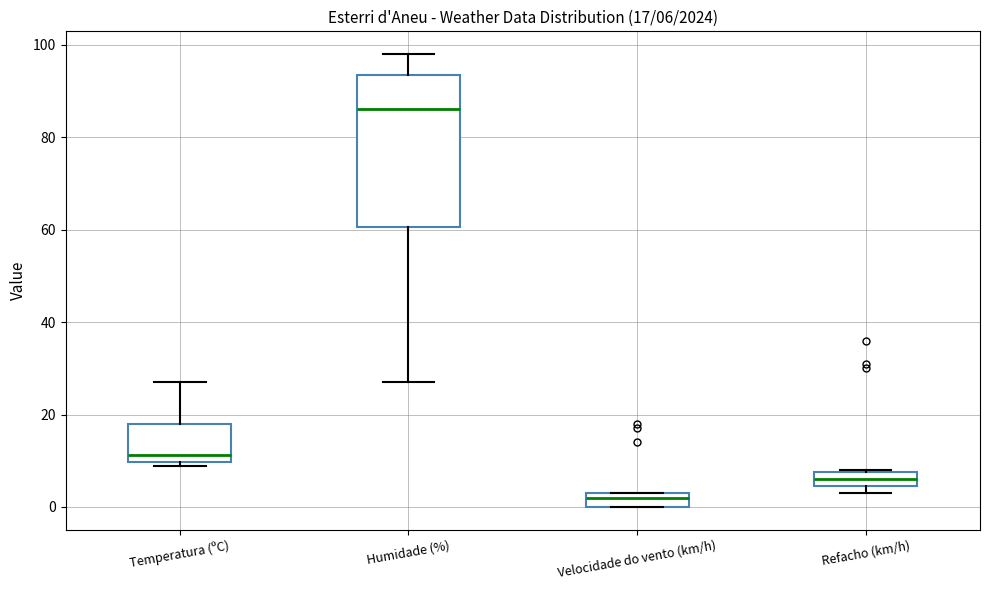

Comparing the boxes themselves (not the whiskers), which one is the tallest?

Humidade (%)